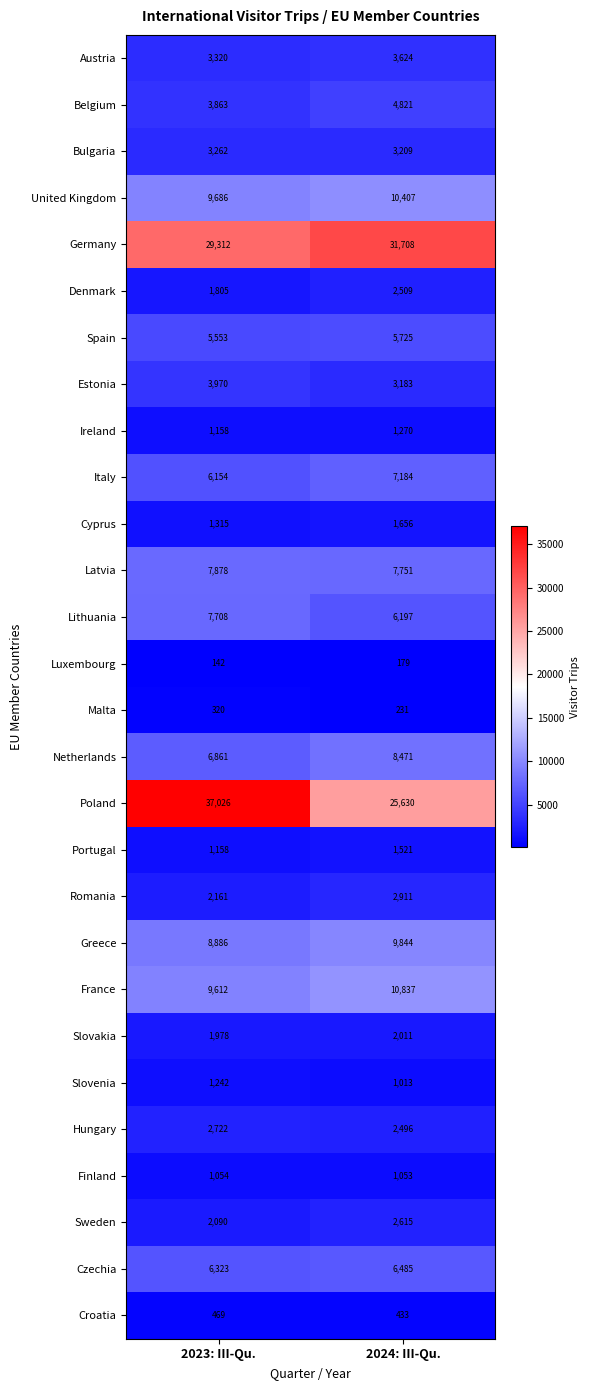

Between 2023: III-Qu. and 2024: III-Qu., which series saw the biggest shift?

Poland